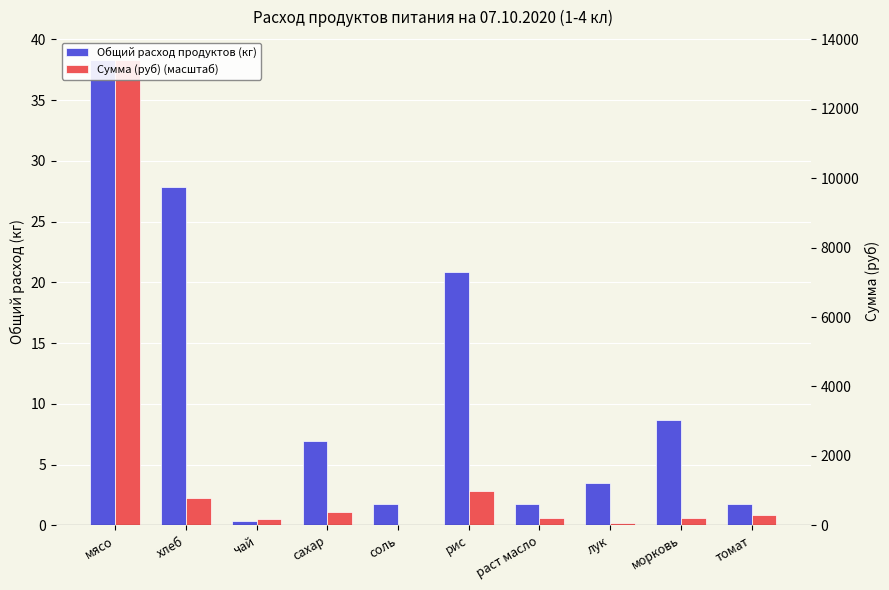

How many groups of bars are there?

10